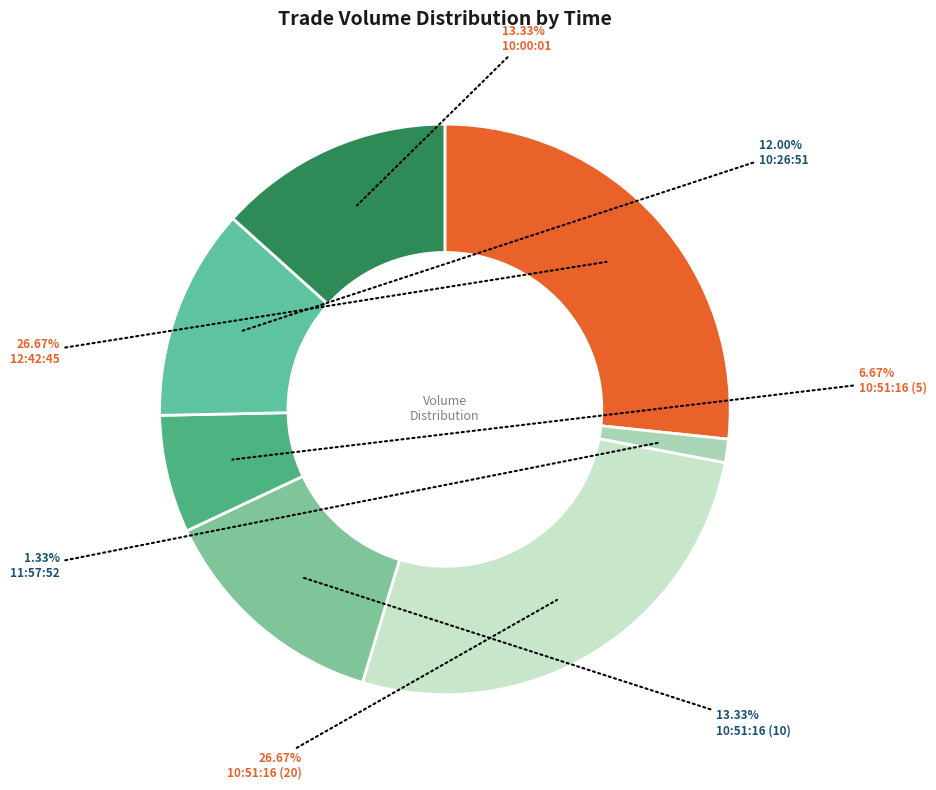

To the nearest percent, what is the difference between the largest and smallest slice percentages?

25%